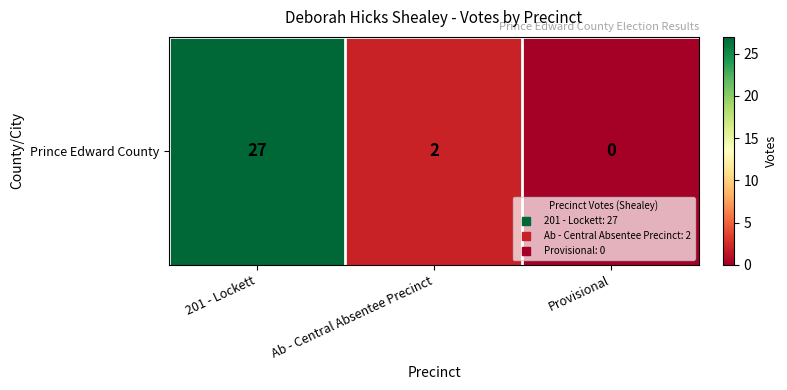

Between Ab - Central Absentee Precinct and Provisional, which is larger?

Ab - Central Absentee Precinct